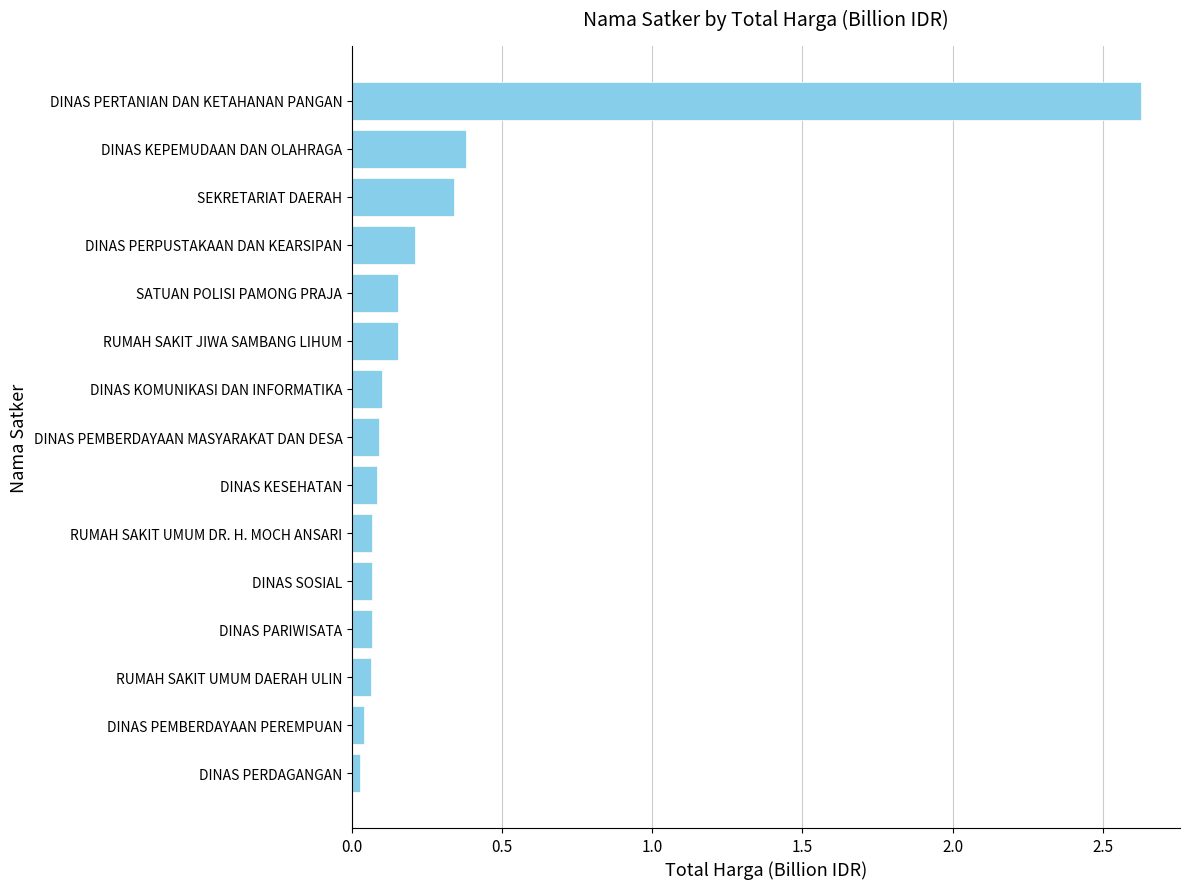

Between DINAS PERDAGANGAN and SATUAN POLISI PAMONG PRAJA, which is larger?

SATUAN POLISI PAMONG PRAJA